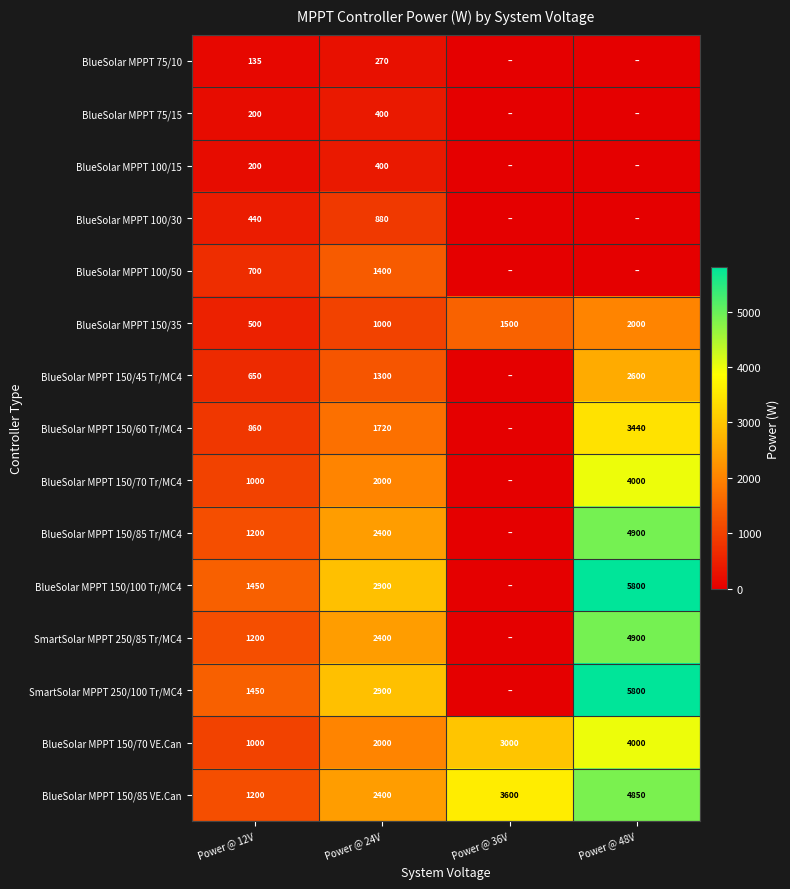

True or false: SmartSolar MPPT 250/100 Tr/MC4 has a value of 5800 at Power @ 48V.

True